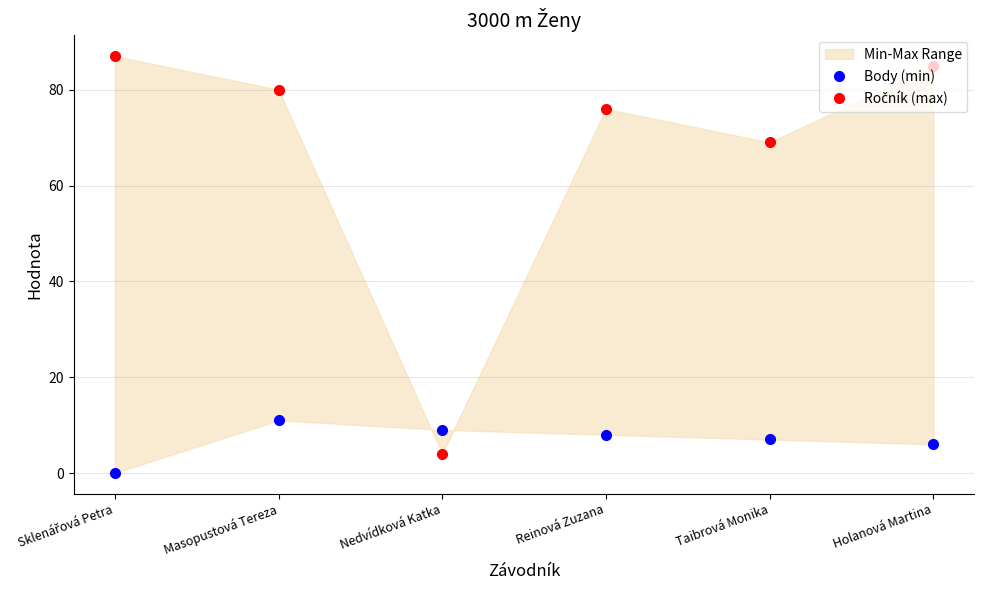

At which category does the chart reach its peak across all series?

Sklenářová Petra